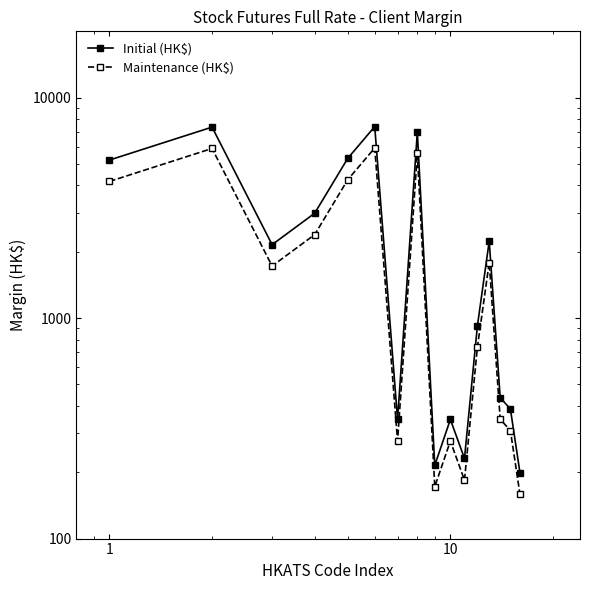

List the series in order of their overall mean, highest first.

Initial (HK$), Maintenance (HK$)